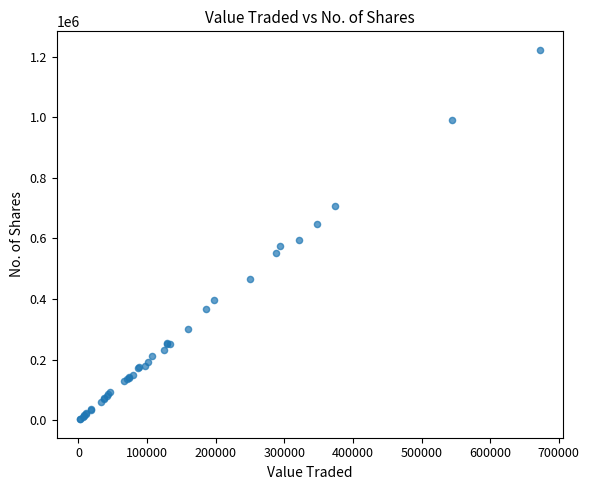

What Y value in the scatter plot is closest to 612828?

596170